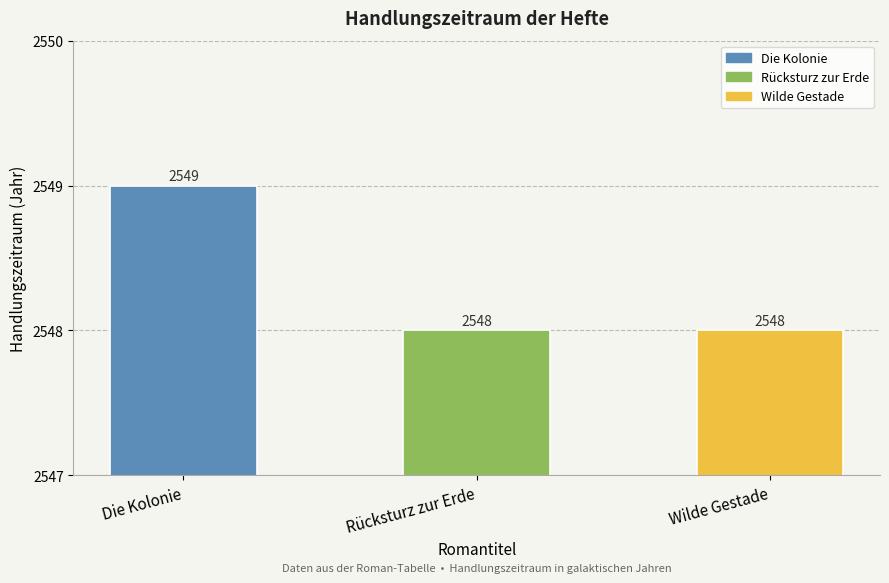

Is it true that the value at Rücksturz zur Erde is 1386?

False